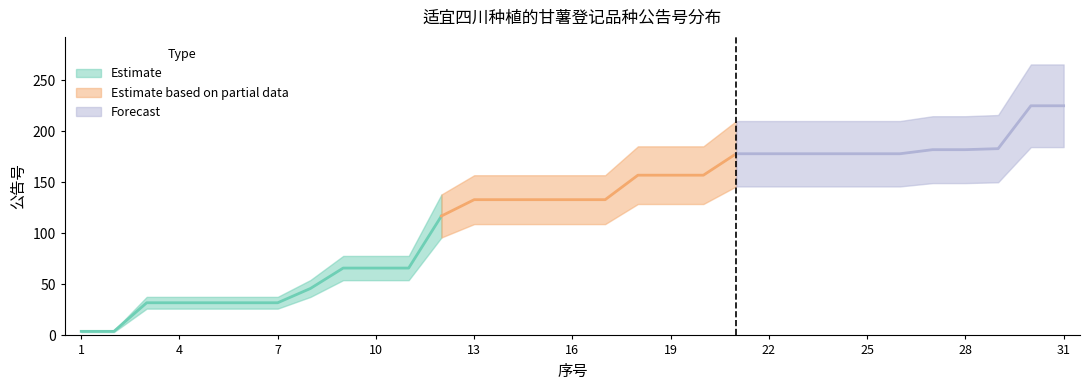

At which category does the chart reach its minimum across all series?

1